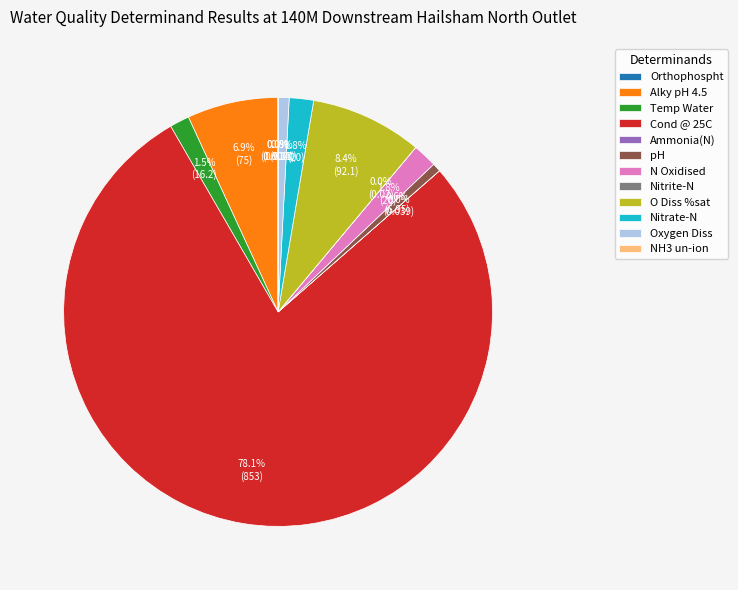

Which has a higher value, Cond @ 25C or Alky pH 4.5?

Cond @ 25C